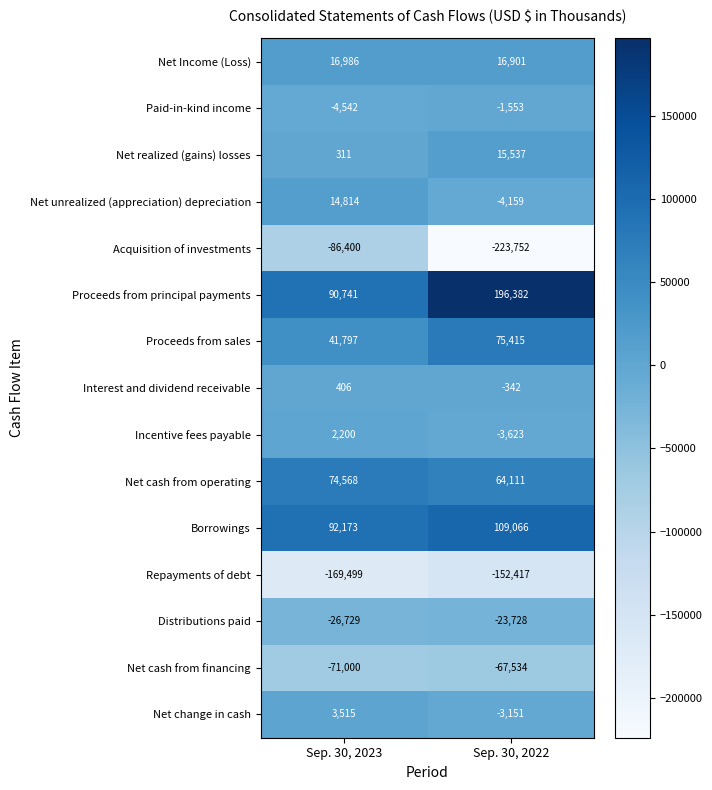

What is the average value of the Net Income (Loss) series?

16944